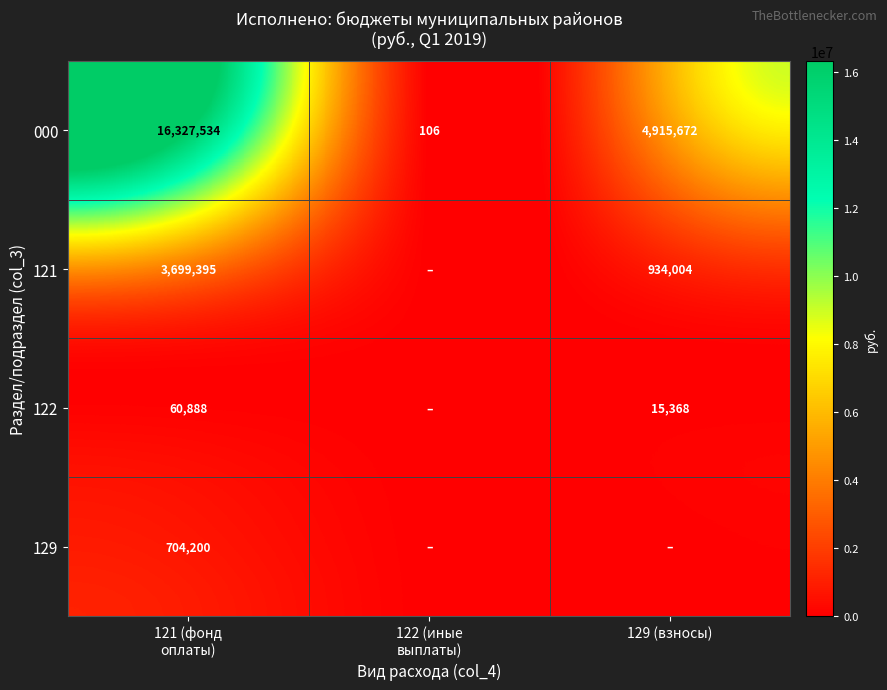

Between 122 (иные
выплаты) and 129 (взносы), which is larger?

129 (взносы)